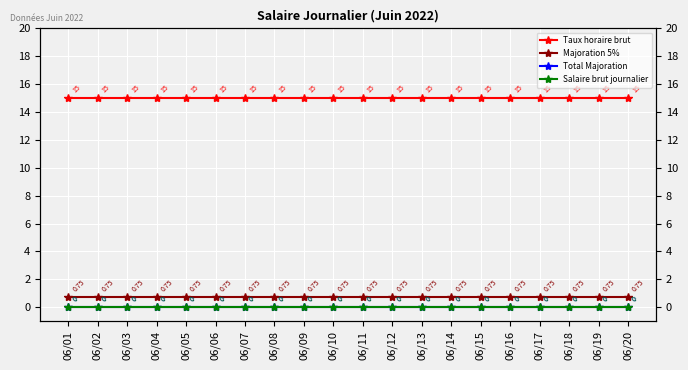

Rank the series by their maximum value, from lowest to highest.

Total Majoration, Salaire brut journalier, Majoration 5%, Taux horaire brut